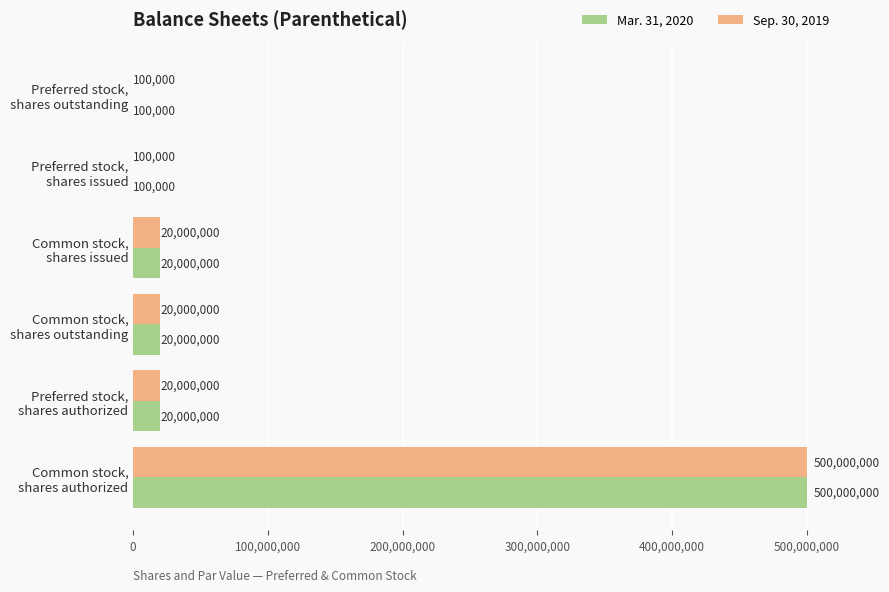

What is the maximum value for Sep. 30, 2019?

500000000